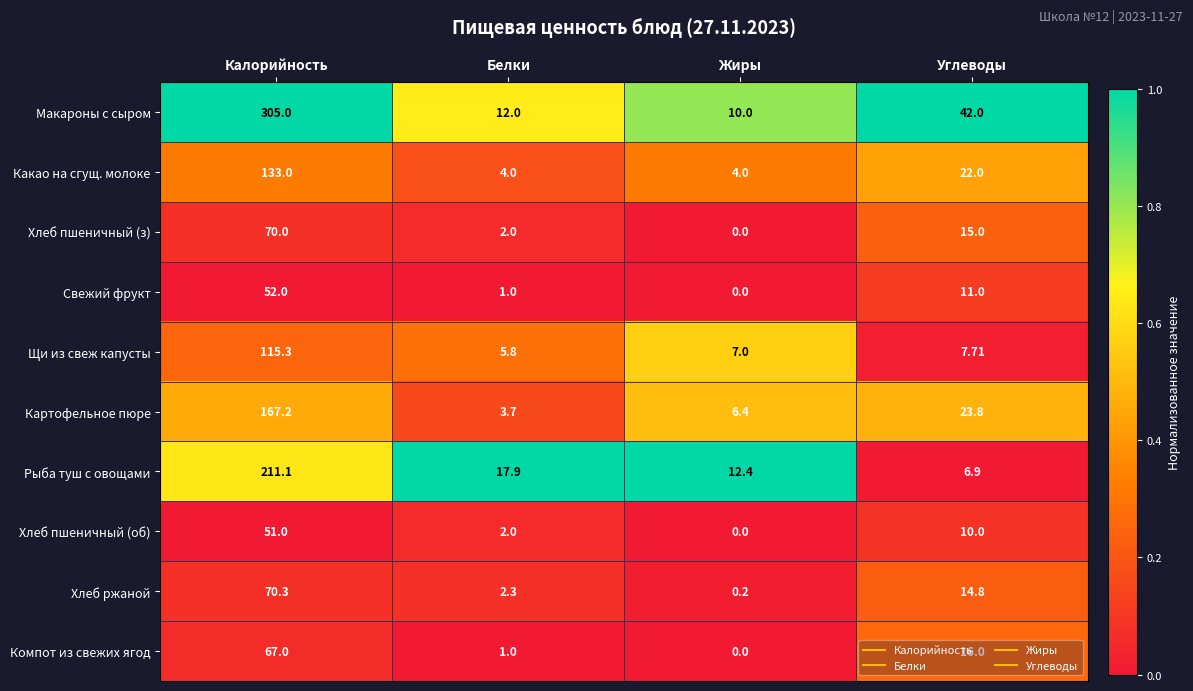

At which label is Рыба туш с овощами closest to 109?

Белки